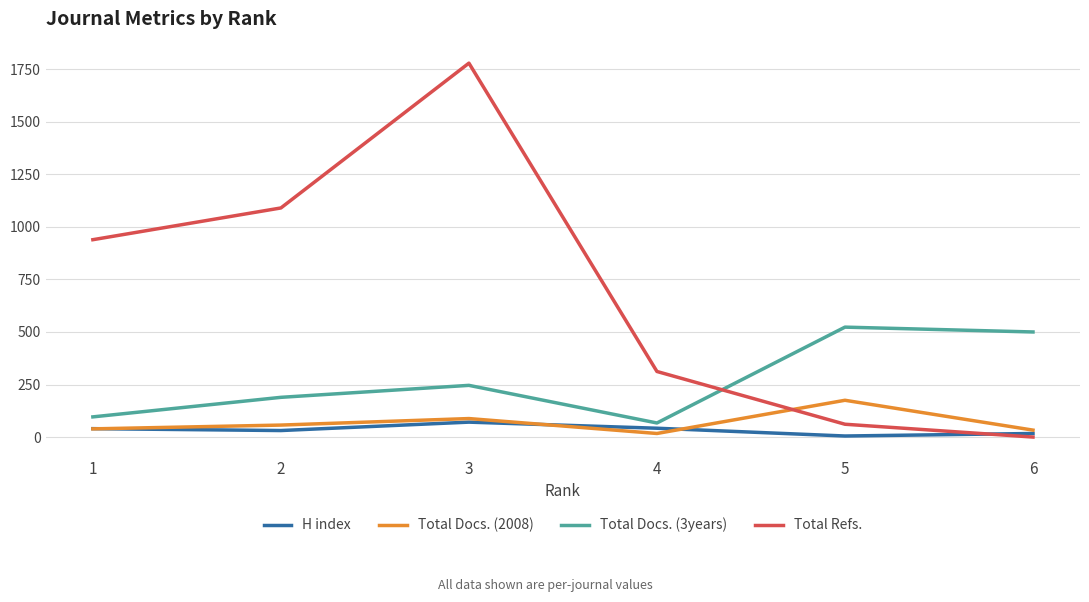

List the series in order of their peak value, lowest first.

H index, Total Docs. (2008), Total Docs. (3years), Total Refs.